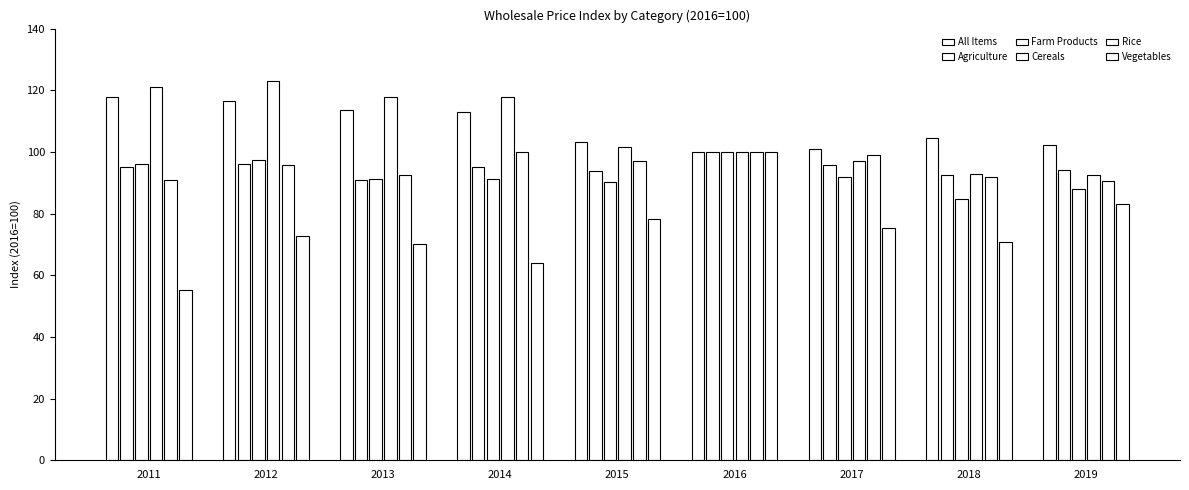

Reading left to right, transcribe all the data shown in this chart.

All Items: 2011=117.9	2012=116.5	2013=113.7	2014=113.1	2015=103.1	2016=100.0	2017=100.9	2018=104.6	2019=102.2
Agriculture: 2011=95.2	2012=96.1	2013=90.9	2014=95.2	2015=93.7	2016=100.0	2017=95.7	2018=92.4	2019=94.0
Farm Products: 2011=96.0	2012=97.3	2013=91.2	2014=91.4	2015=90.4	2016=100.0	2017=92.0	2018=84.6	2019=87.9
Cereals: 2011=121.2	2012=122.9	2013=117.9	2014=117.9	2015=101.7	2016=100.0	2017=97.2	2018=92.8	2019=92.6
Rice: 2011=91.0	2012=95.9	2013=92.5	2014=100.1	2015=97.0	2016=100.0	2017=99.0	2018=92.0	2019=90.6
Vegetables: 2011=55.3	2012=72.9	2013=70.2	2014=64.1	2015=78.2	2016=100.0	2017=75.2	2018=70.7	2019=83.2